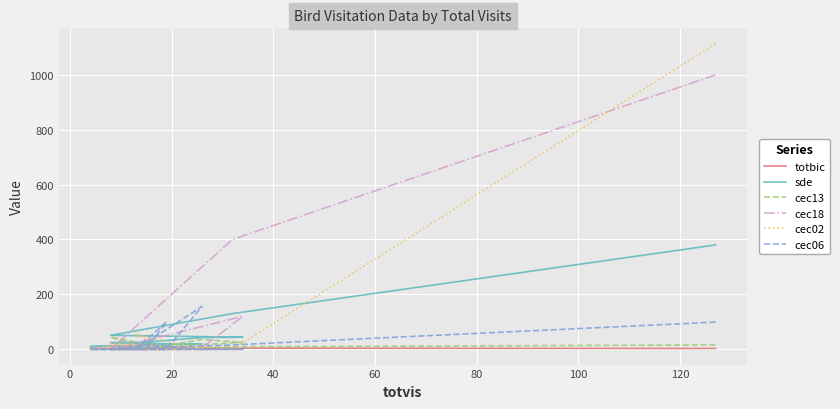

Which series has the largest total across all categories?

cec18